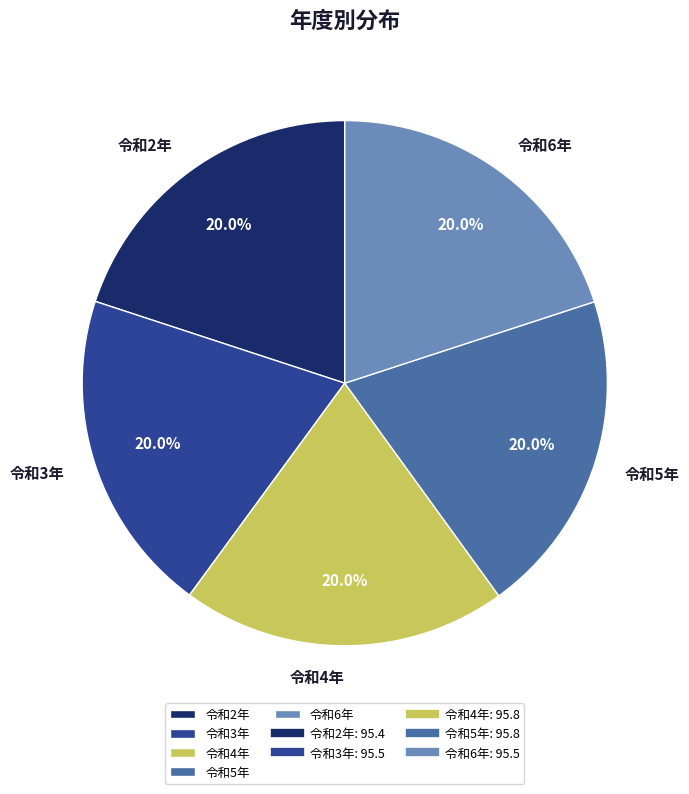

To the nearest percent, what portion does 令和3年 represent?

20%